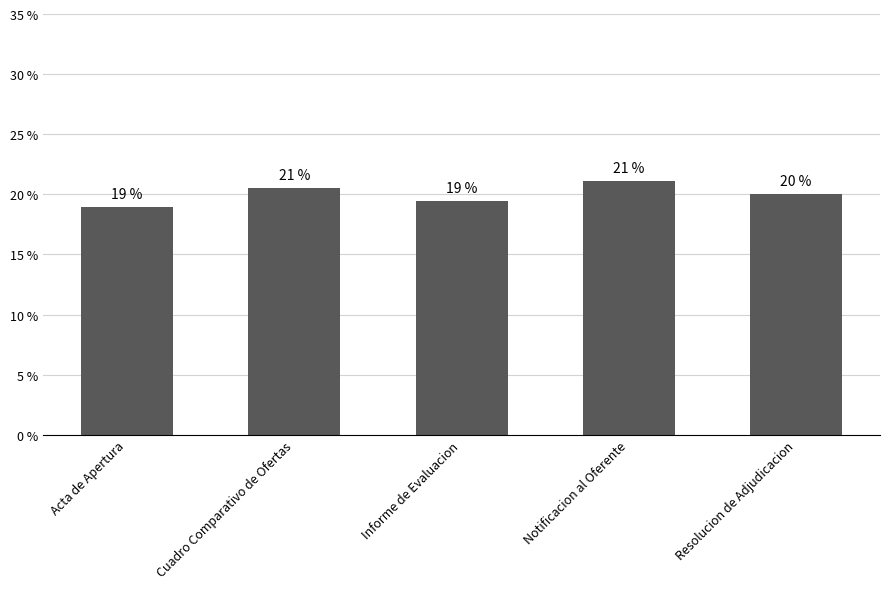

At which label is the value closest to 20?

Resolucion de Adjudicacion